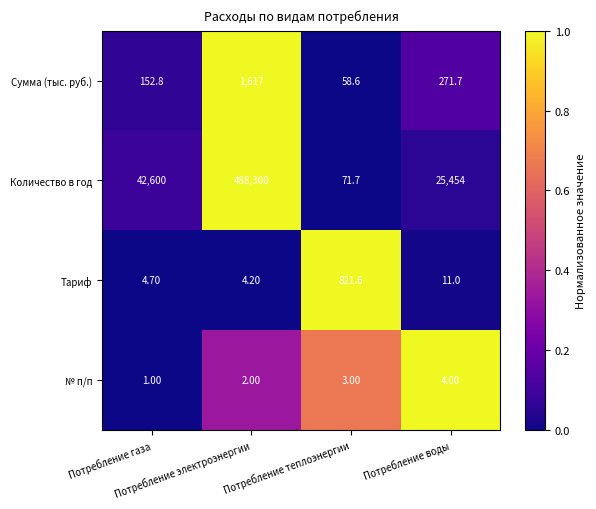

What is the average value of the Сумма (тыс. руб.) series?

525.0